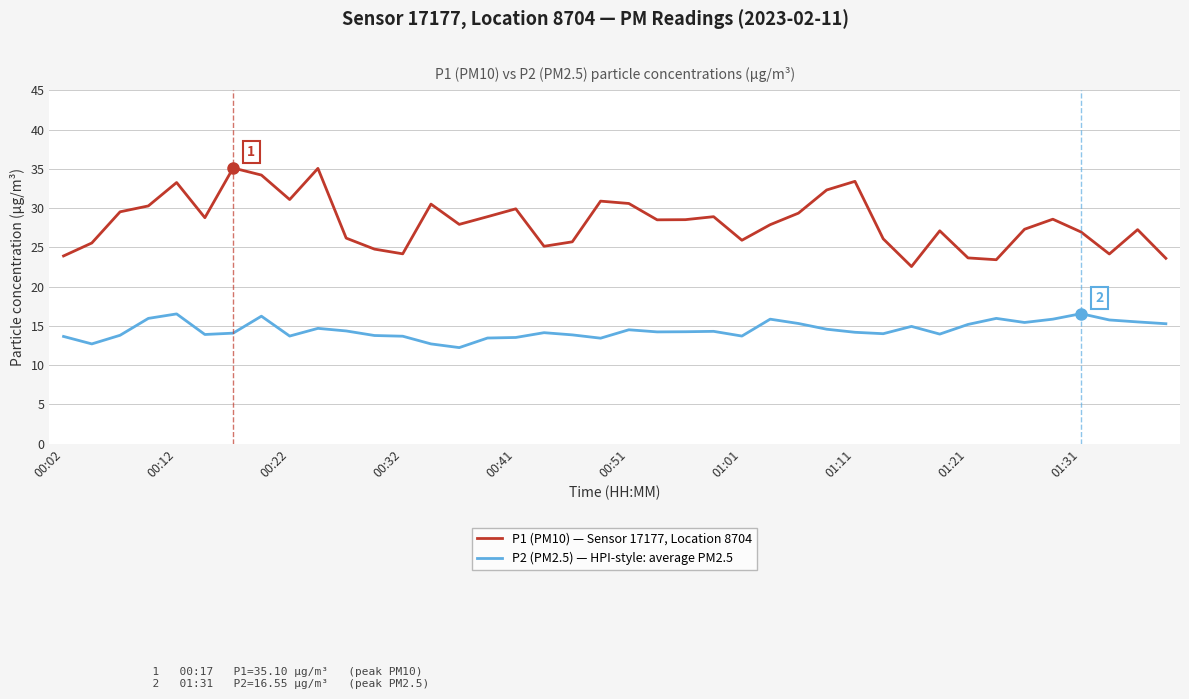

True or false: P2 (PM2.5) — HPI-style: average PM2.5 and P1 (PM10) — Sensor 17177, Location 8704 intersect in this chart.

False